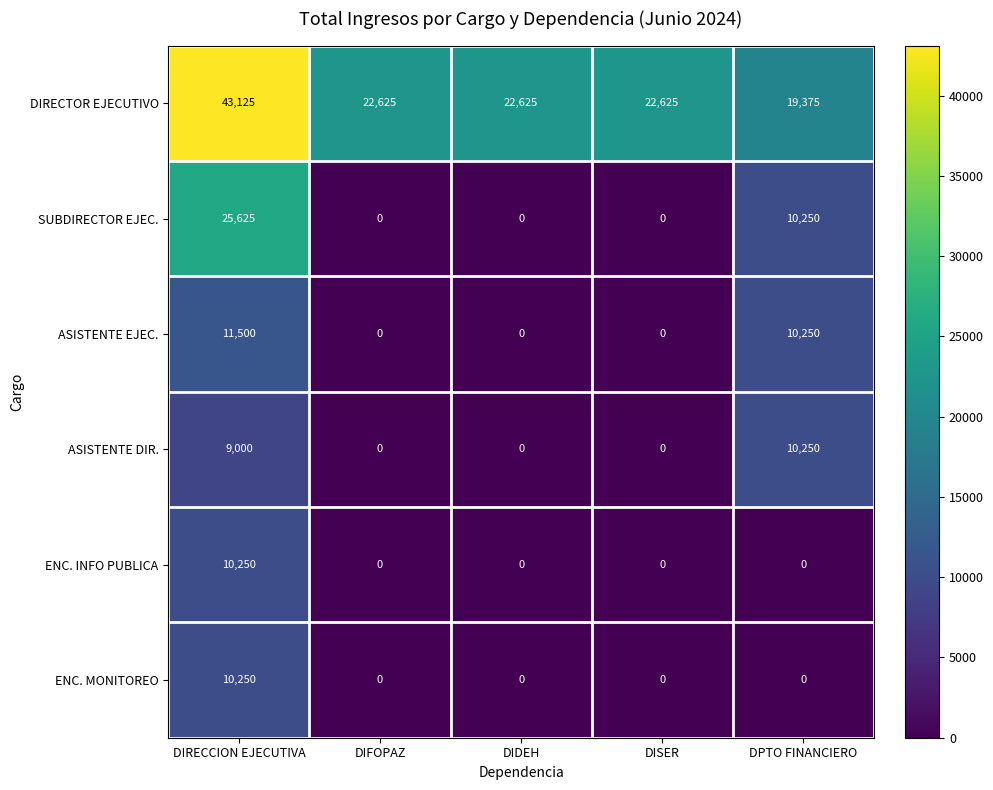

Which category has the highest value in the ENC. MONITOREO series?

DIRECCION EJECUTIVA